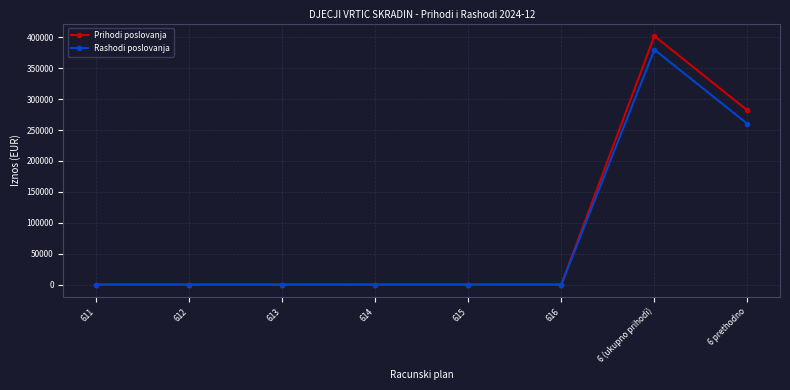

The Rashodi poslovanja series shows -189020.2 at 615. True or false?

False